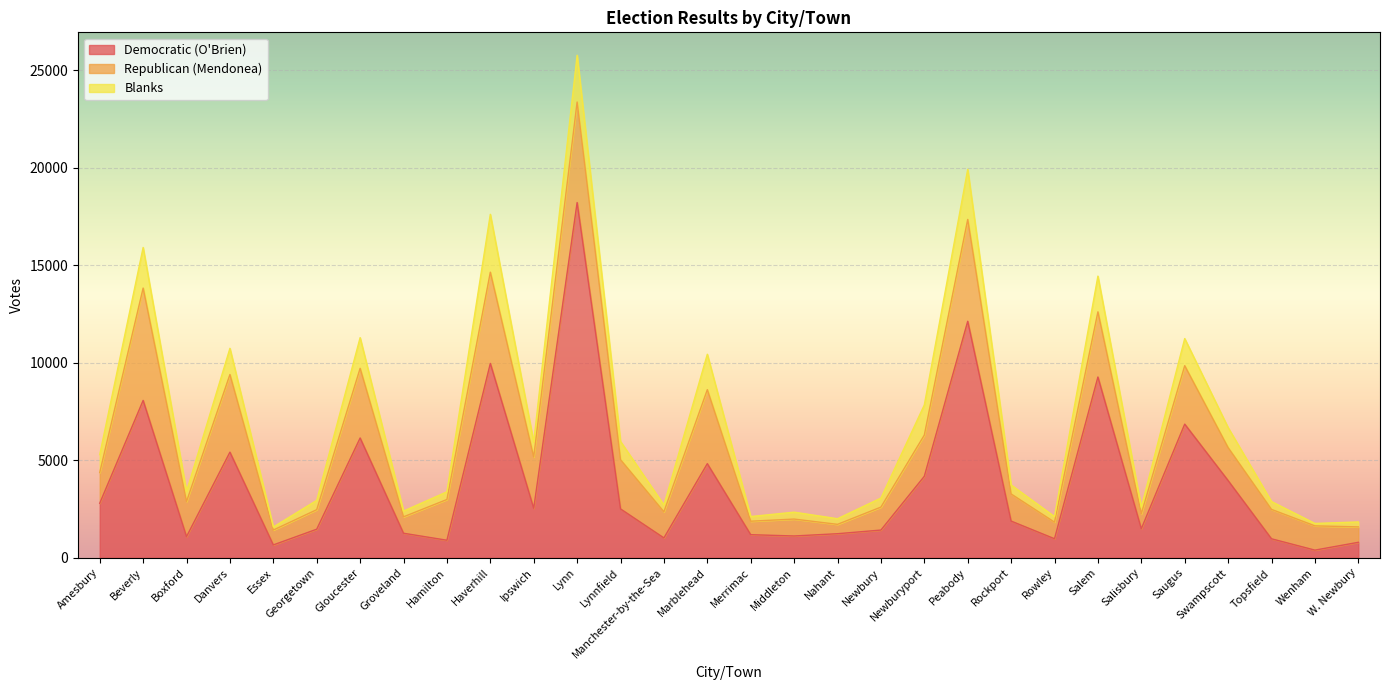

Which series has the largest range (max minus min)?

Democratic (O'Brien)